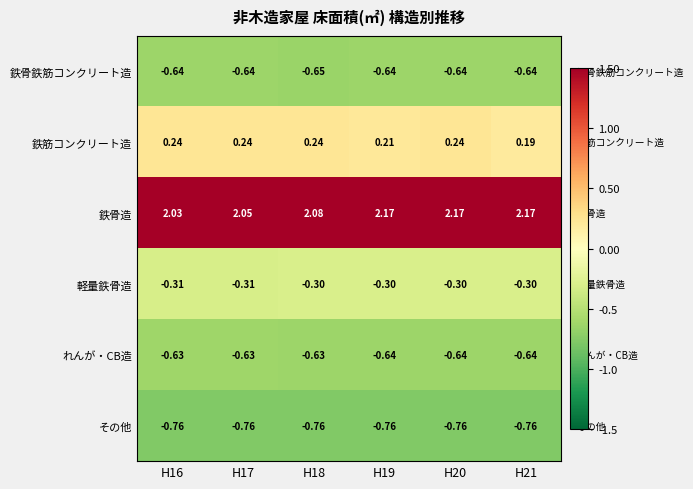

At H17, list the series in order from smallest to largest.

その他, 鉄骨鉄筋コンクリート造, れんが・CB造, 軽量鉄骨造, 鉄筋コンクリート造, 鉄骨造